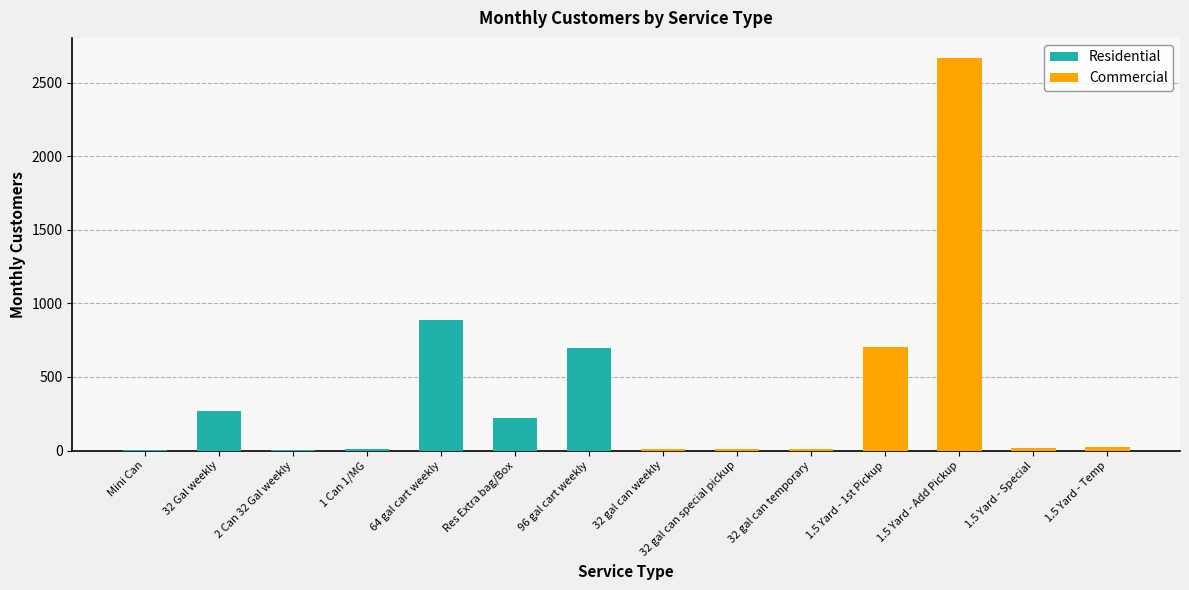

How many data points does each series have?

7